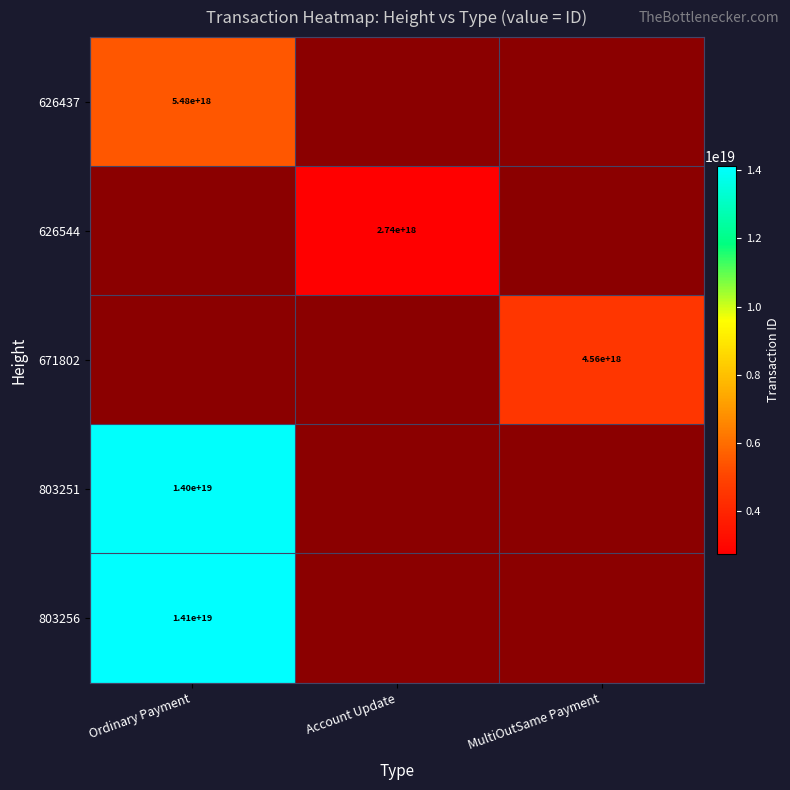

The 626437 series shows 5480000000000000000 at Ordinary Payment. True or false?

True